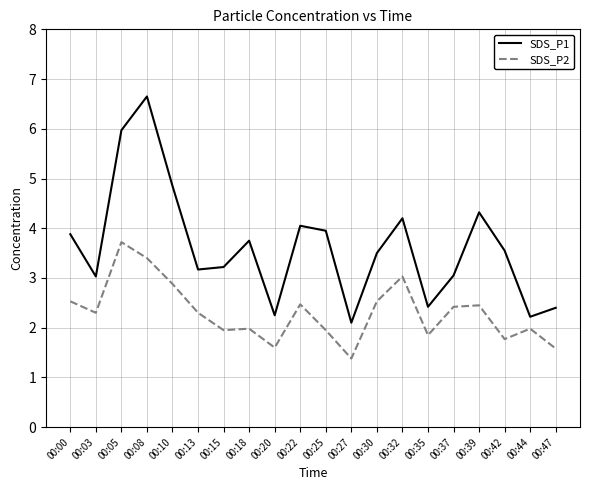

At which label does SDS_P2 first exceed 2?

00:00